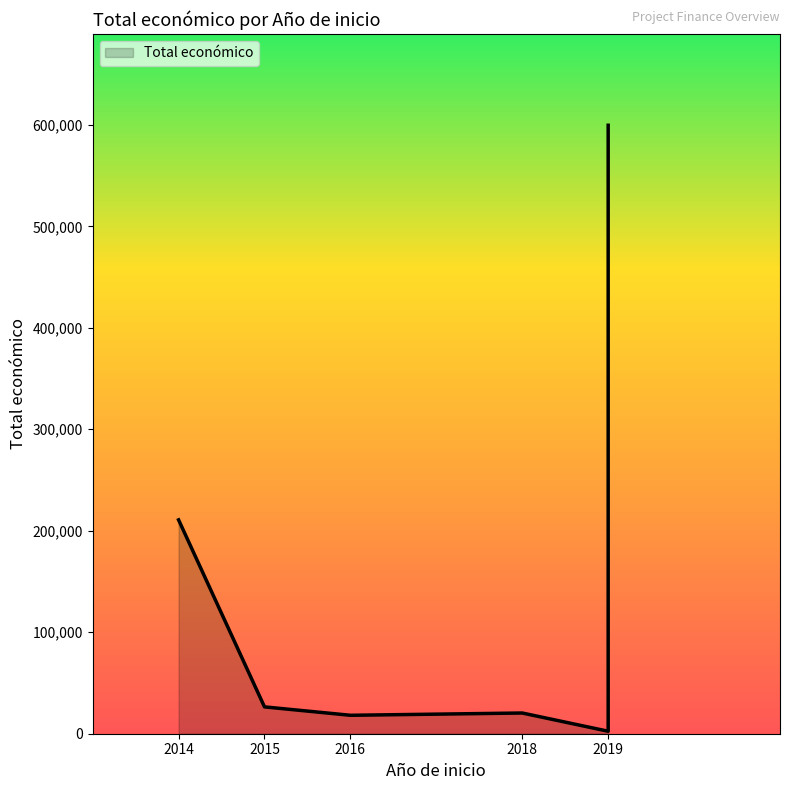

What is the minimum value shown in the chart?

2450